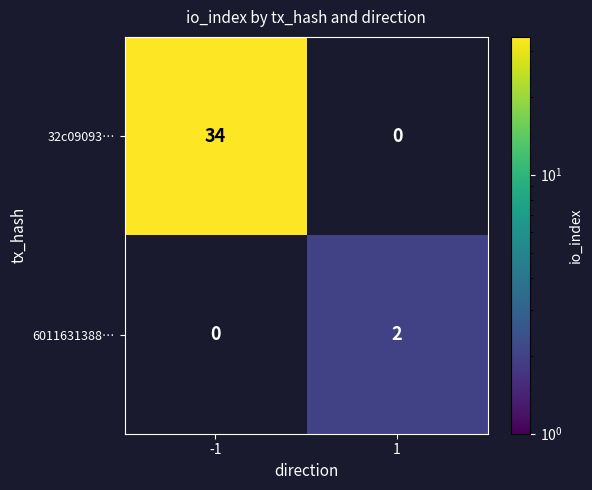

What is the sum of all 32c09093… values?

34